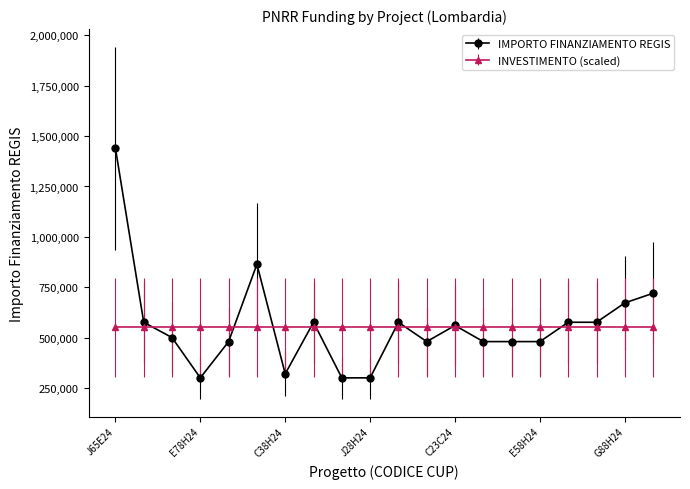

What is the value of the IMPORTO FINANZIAMENTO REGIS point at the 11th from the left?

576000